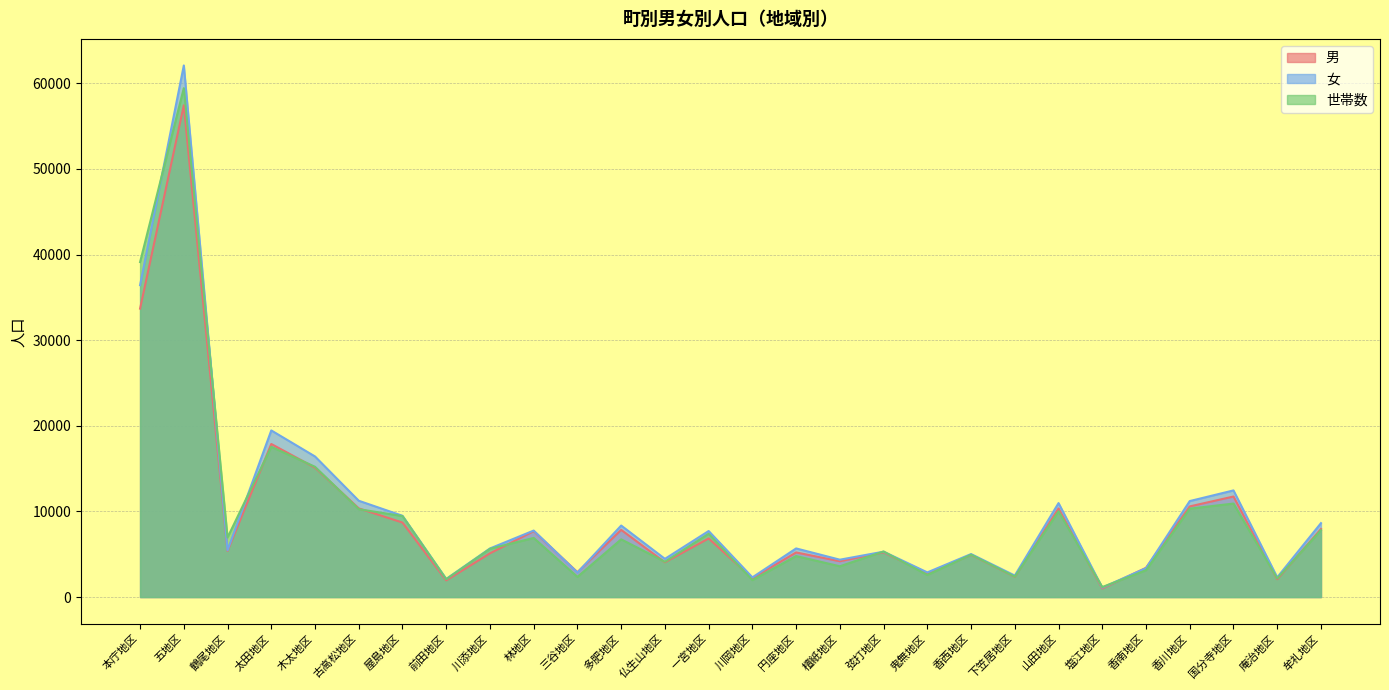

How many categories are shown in the chart?

28